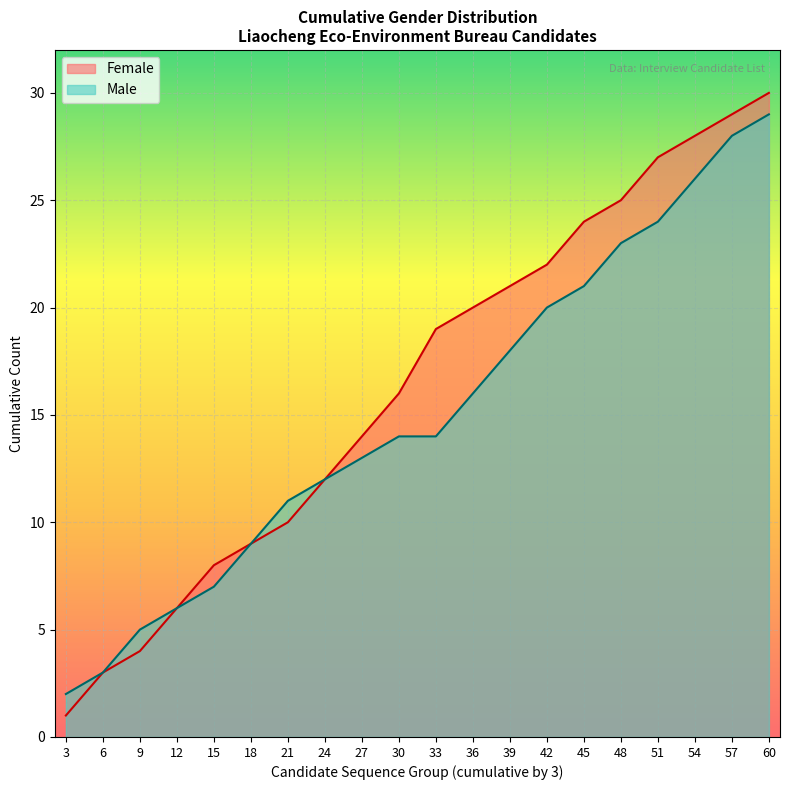

Count the number of data series in this chart.

2